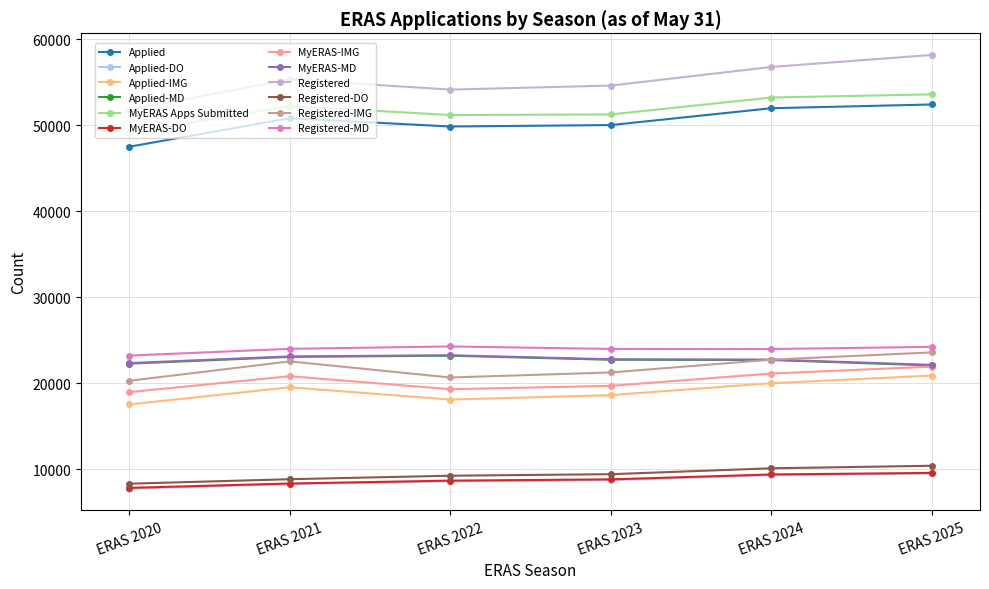

Reading right to left, transcribe all the data shown in this chart.

ERAS 2020: Registered-MD=23205	Registered-IMG=20272	Registered-DO=8300	Registered=51777	MyERAS-MD=22333	MyERAS-IMG=18955	MyERAS-DO=7816	MyERAS Apps Submitted=49104	Applied-MD=22269	Applied-IMG=17520	Applied-DO=7716	Applied=47505
ERAS 2021: Registered-MD=23993	Registered-IMG=22531	Registered-DO=8821	Registered=55345	MyERAS-MD=23113	MyERAS-IMG=20804	MyERAS-DO=8320	MyERAS Apps Submitted=52237	Applied-MD=23054	Applied-IMG=19515	Applied-DO=8261	Applied=50830
ERAS 2022: Registered-MD=24269	Registered-IMG=20658	Registered-DO=9228	Registered=54155	MyERAS-MD=23249	MyERAS-IMG=19295	MyERAS-DO=8657	MyERAS Apps Submitted=51201	Applied-MD=23191	Applied-IMG=18090	Applied-DO=8580	Applied=49861
ERAS 2023: Registered-MD=23979	Registered-IMG=21241	Registered-DO=9405	Registered=54625	MyERAS-MD=22777	MyERAS-IMG=19684	MyERAS-DO=8803	MyERAS Apps Submitted=51264	Applied-MD=22721	Applied-IMG=18604	Applied-DO=8705	Applied=50030
ERAS 2024: Registered-MD=23969	Registered-IMG=22730	Registered-DO=10091	Registered=56790	MyERAS-MD=22741	MyERAS-IMG=21120	MyERAS-DO=9375	MyERAS Apps Submitted=53236	Applied-MD=22690	Applied-IMG=19994	Applied-DO=9304	Applied=51988
ERAS 2025: Registered-MD=24222	Registered-IMG=23578	Registered-DO=10385	Registered=58185	MyERAS-MD=22125	MyERAS-IMG=21920	MyERAS-DO=9554	MyERAS Apps Submitted=53599	Applied-MD=22061	Applied-IMG=20879	Applied-DO=9486	Applied=52426